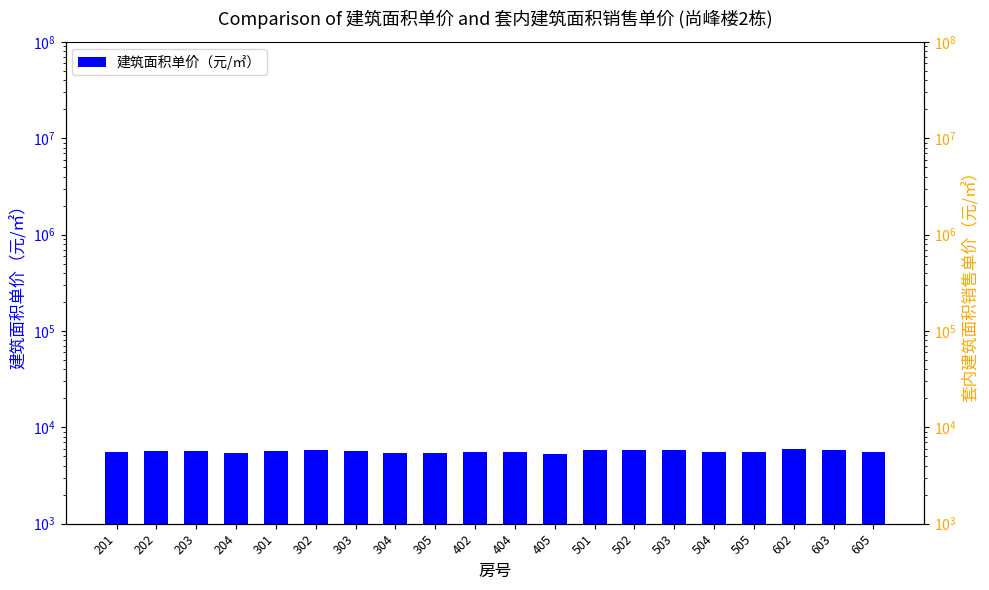

What is the difference between the values at 603 and 304?

409.6